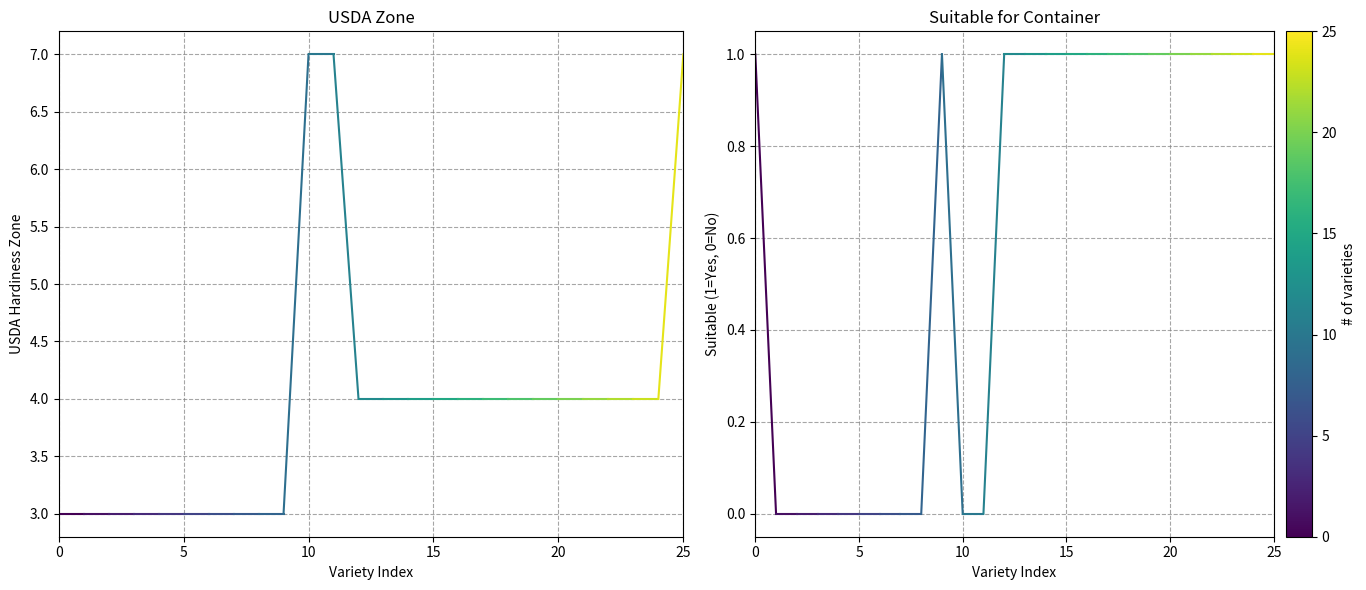

Read the USDA Zone value at 0.

3